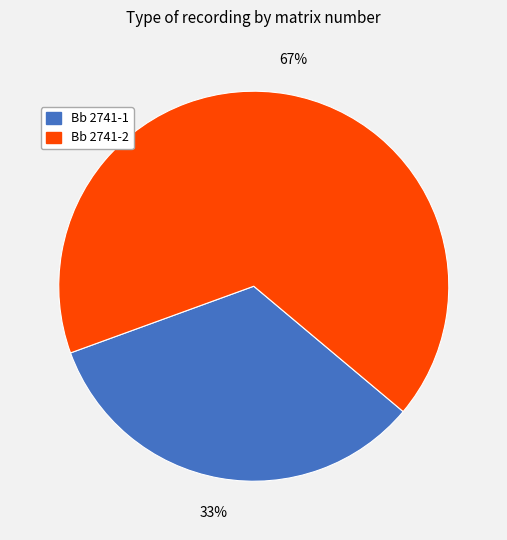

True or false: Bb 2741-2 accounts for 81% of the total.

False